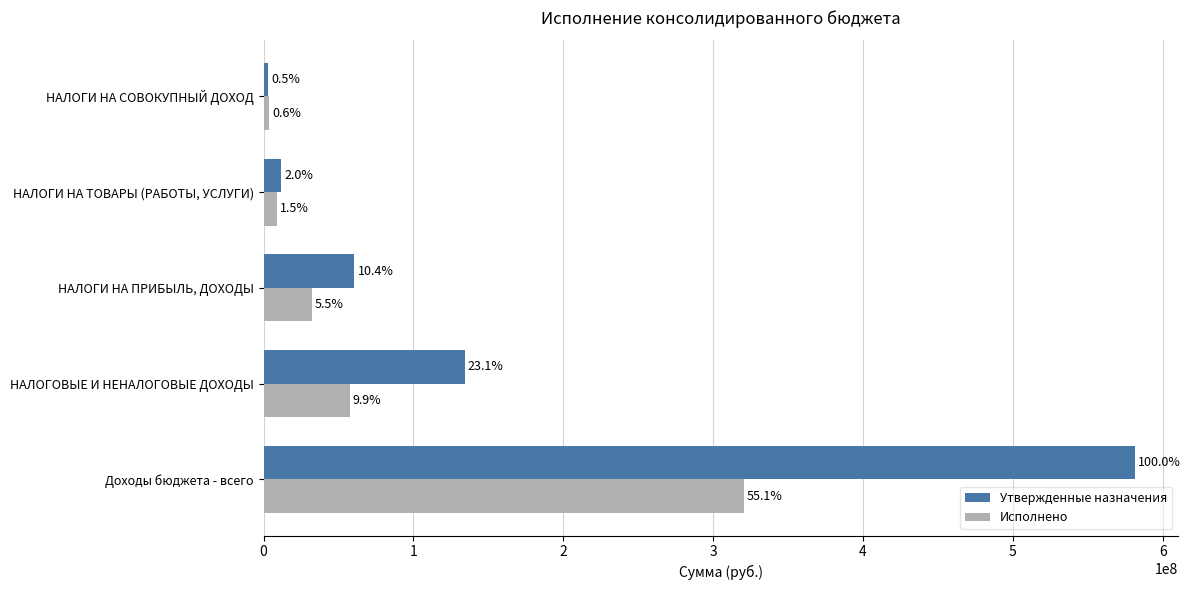

What are all the series names shown in the legend?

Утвержденные назначения, Исполнено